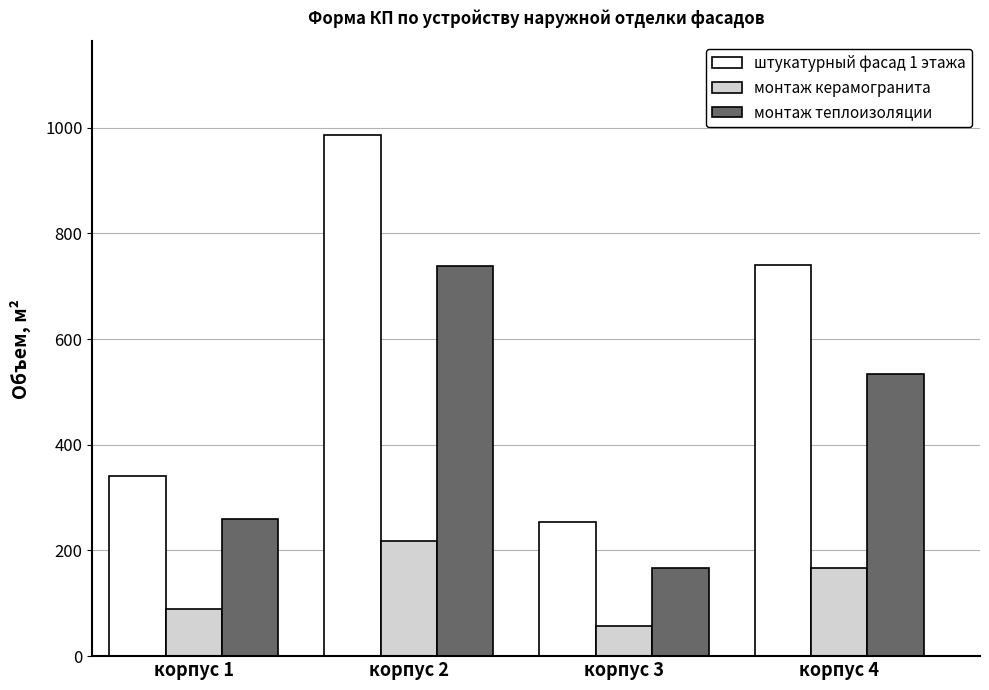

Between корпус 1 and корпус 3, which series saw the biggest shift?

монтаж теплоизоляции